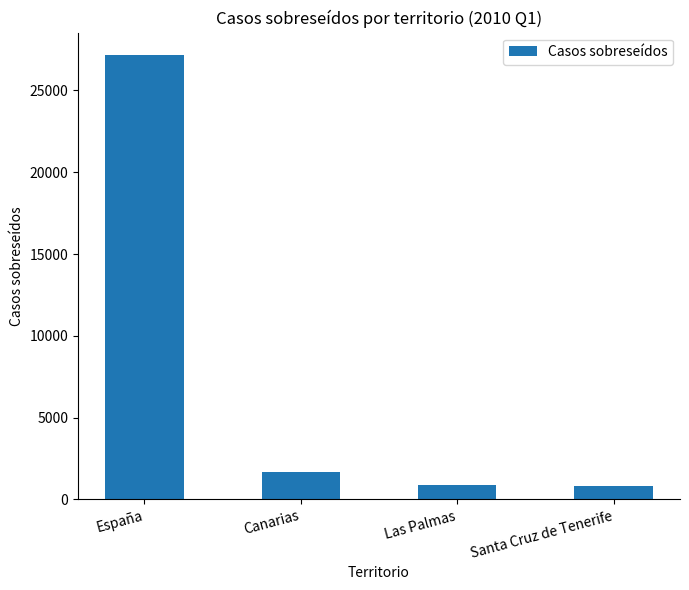

What is the maximum value shown in the chart?

27176